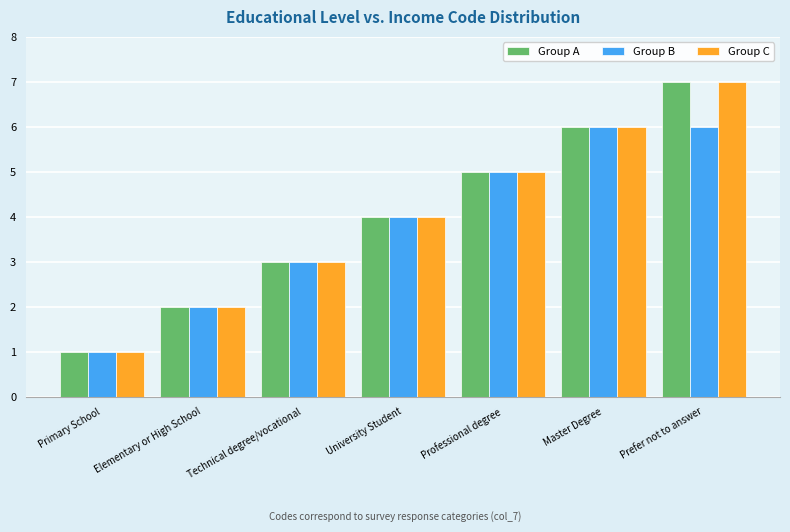

What is the value of the Group B bar at the 7th from the left?

6